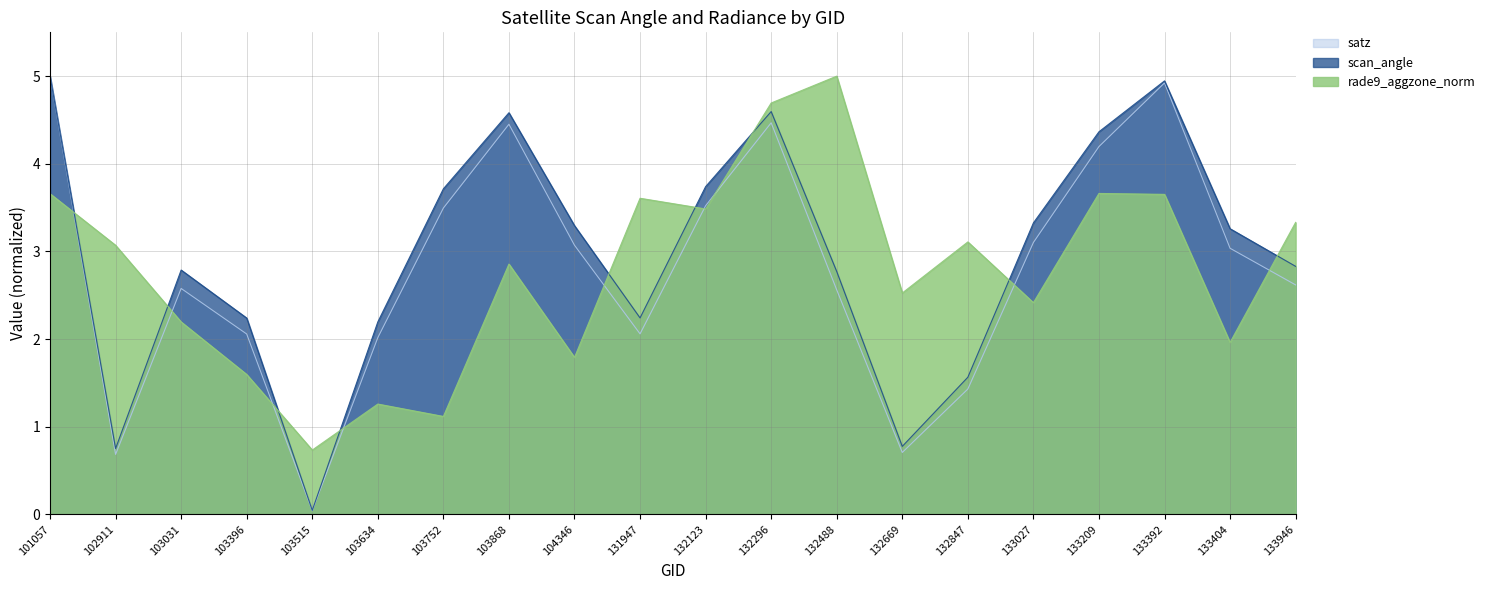

What is the value of the satz point at the 15th from the left?

1.4